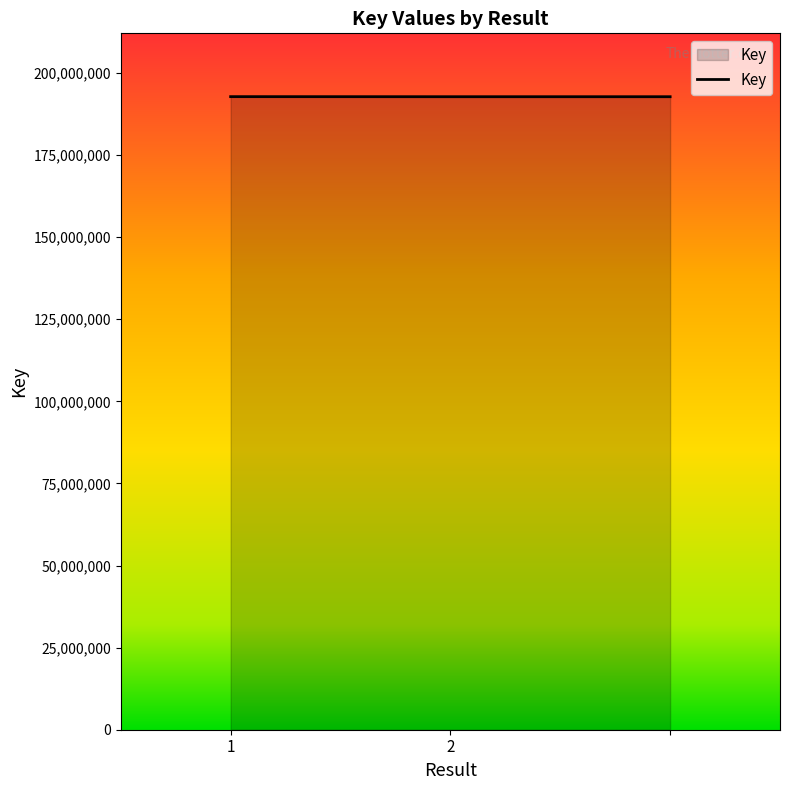

What is the sum of all values?

578351089